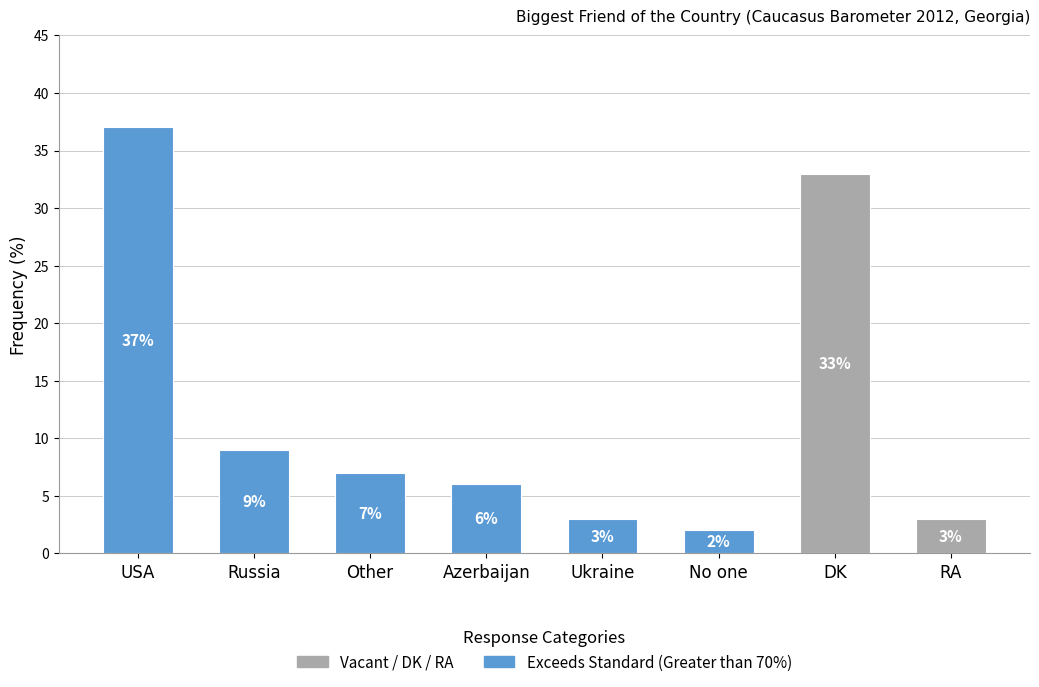

The chart shows a value of 2 at No one. True or false?

True